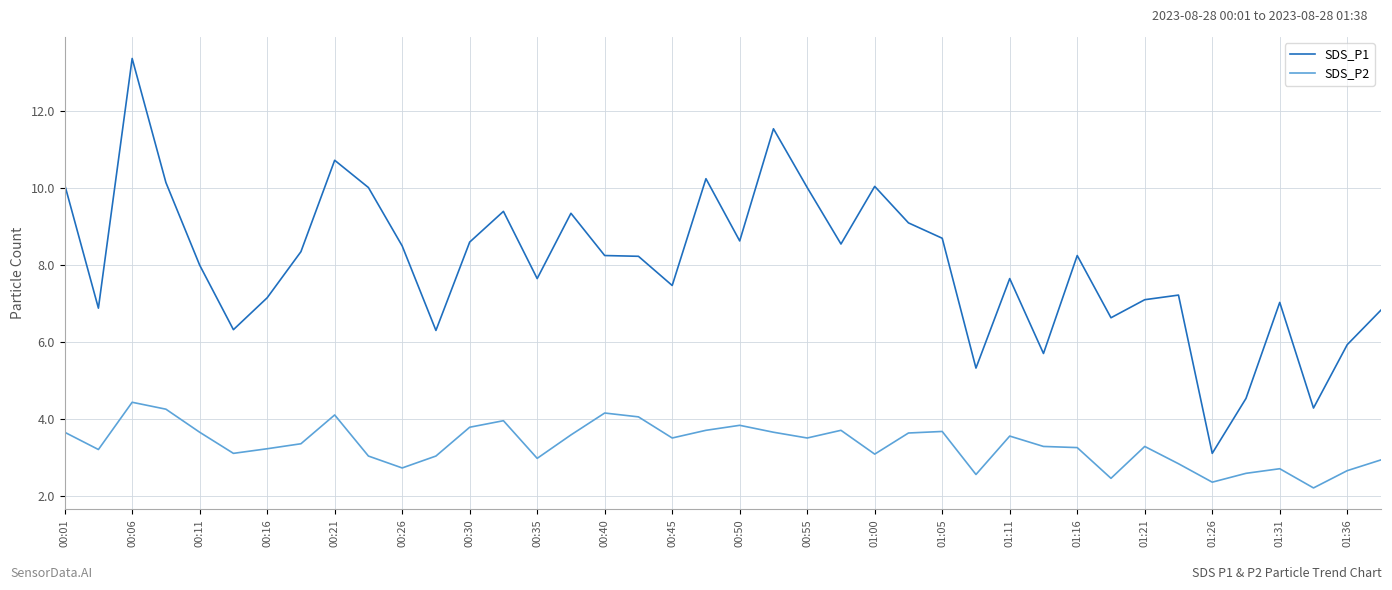

Which series has the largest total across all categories?

SDS_P1